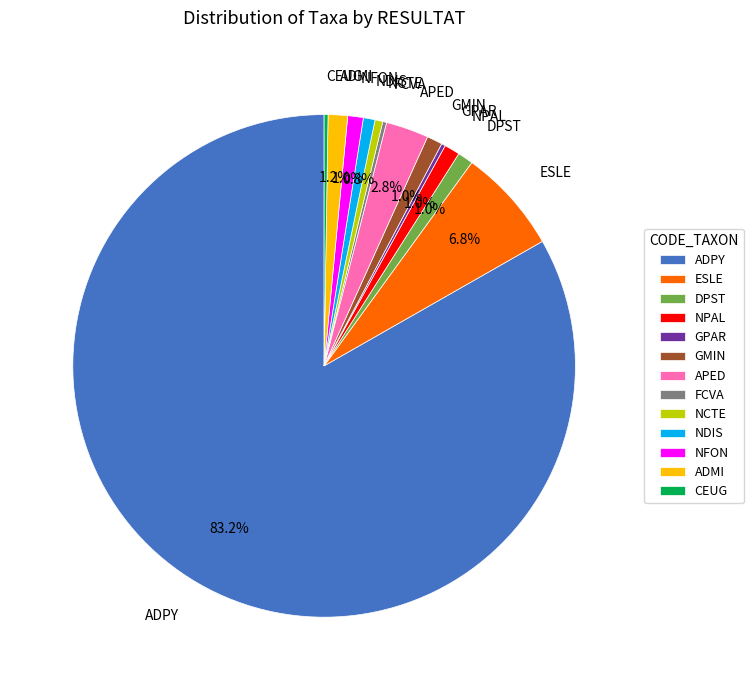

What is the ratio of the value at ADPY to the value at NFON?

83.2